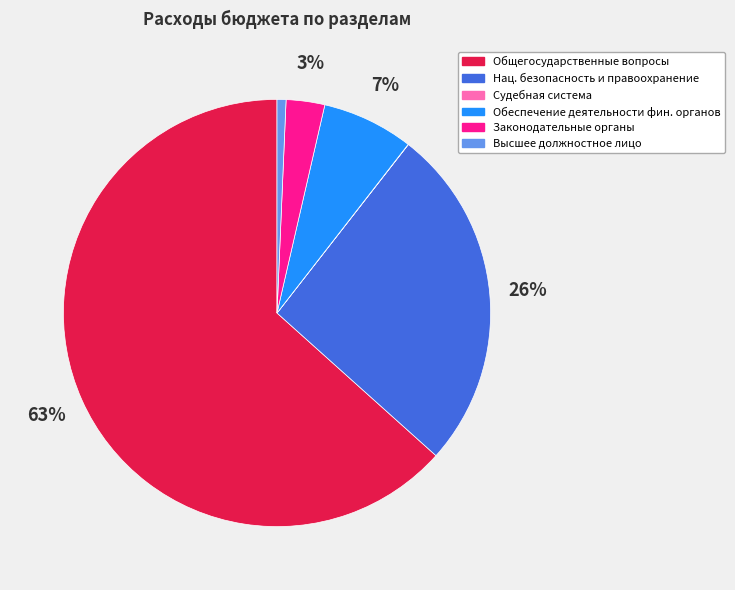

To the nearest percent, what is the average slice percentage?

17%